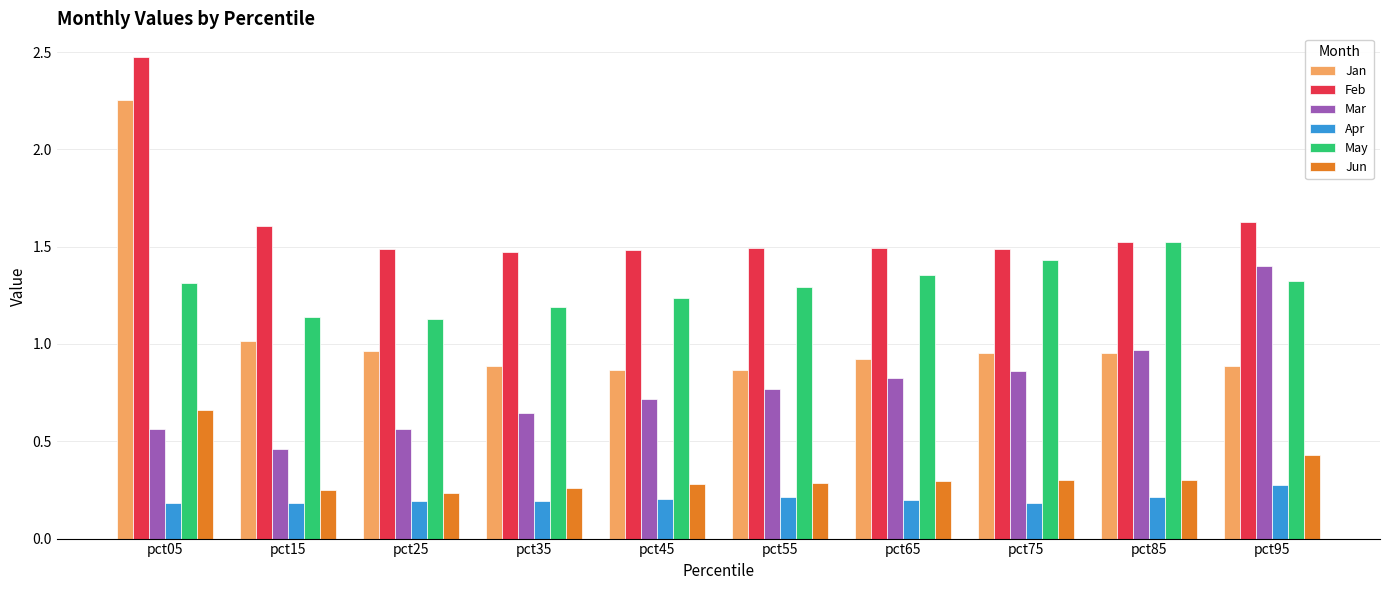

Which series has the widest spread of values?

Jan